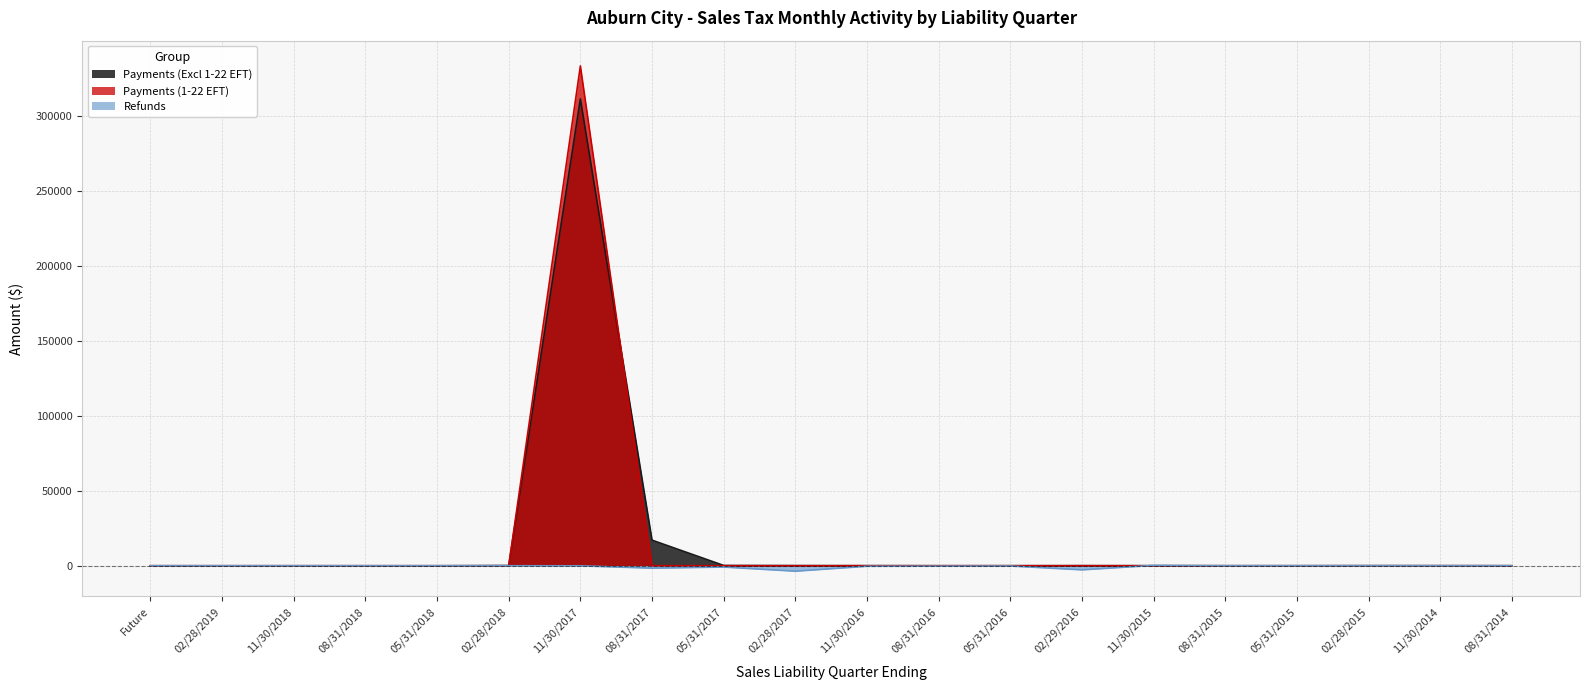

List the series in order of their peak value, lowest first.

Refunds, Payments (Excl 1-22 EFT), Payments (1-22 EFT)